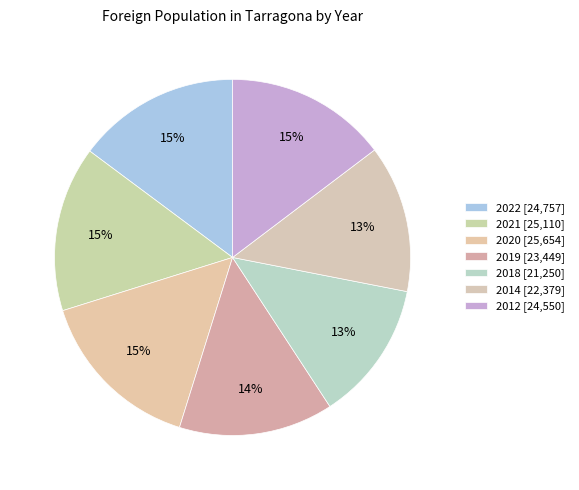

How many slices are in this pie chart?

7